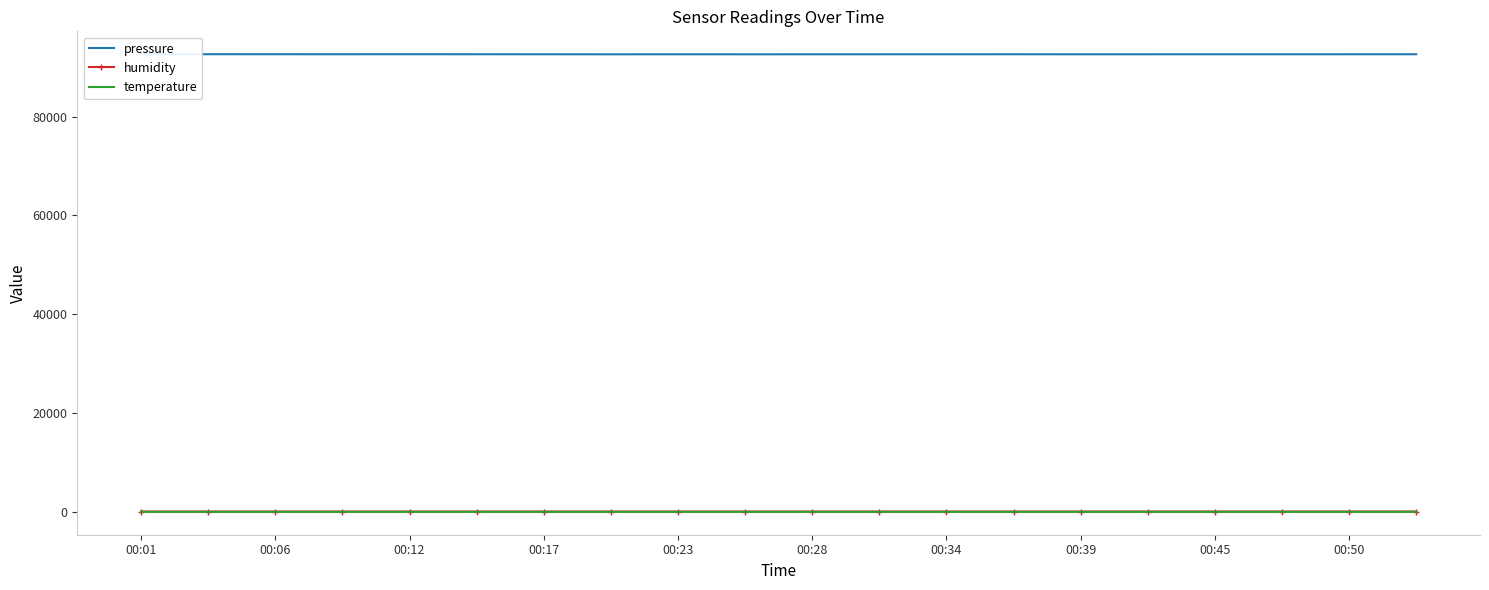

What are all the series names shown in the legend?

pressure, humidity, temperature